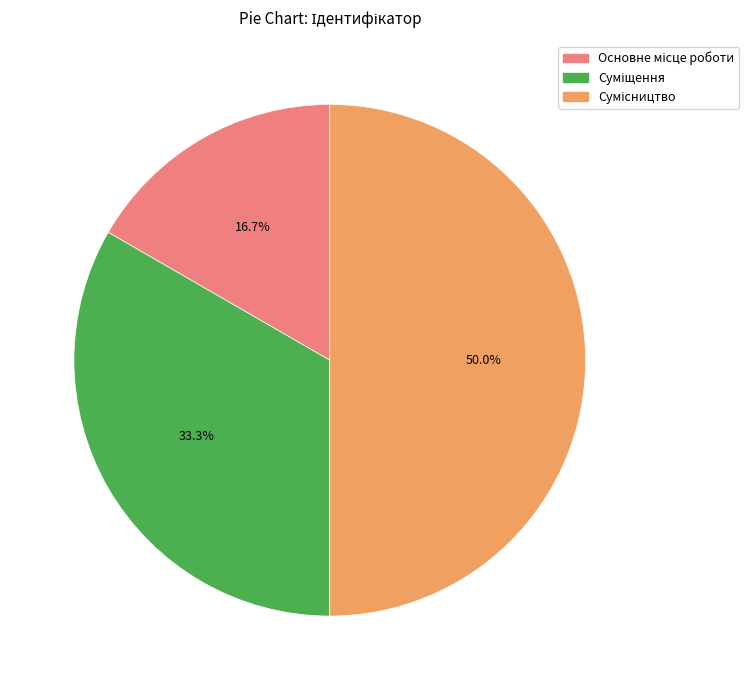

To the nearest percent, what is the average slice percentage?

33%